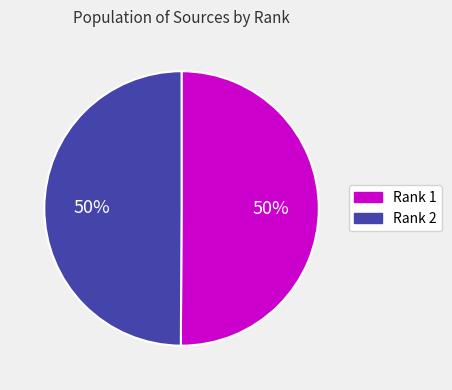

To the nearest percent, what is the average slice percentage?

50%